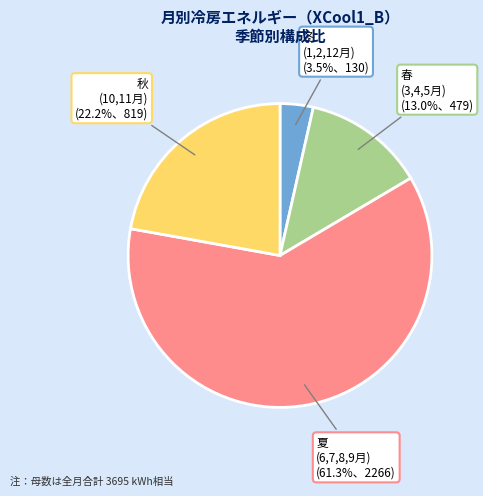

To the nearest percent, what is the difference between the largest and smallest slice percentages?

58%